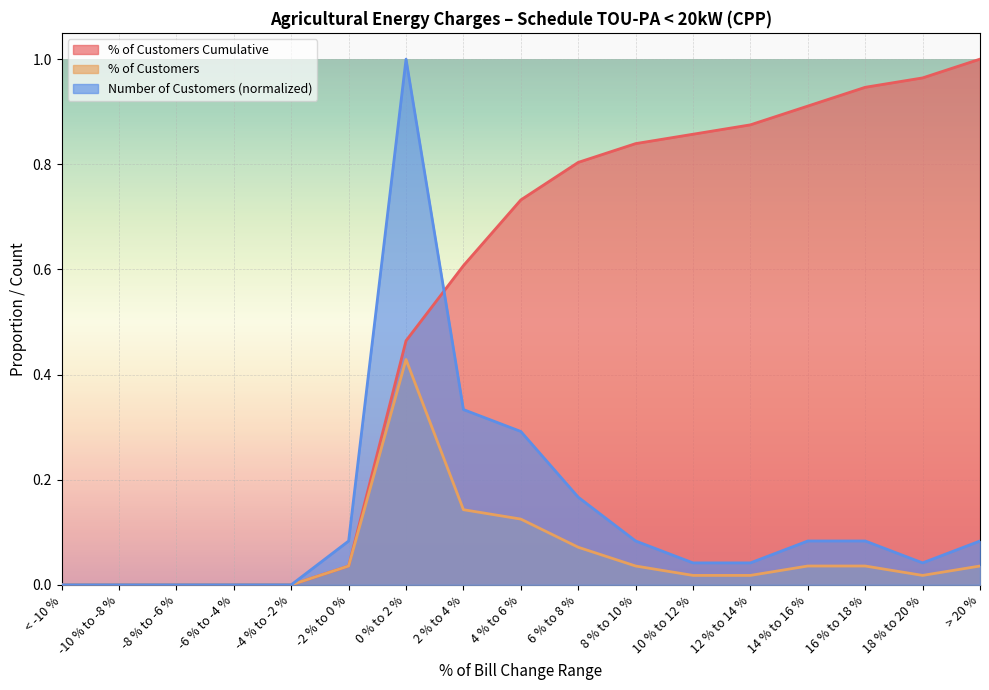

Reading left to right, extract all data points from this chart.

% of Customers Cumulative: 0.0	0.0	0.0	0.0	0.0	0.0	0.5	0.6	0.7	0.8	0.8	0.9	0.9	0.9	0.9	1.0	1.0
% of Customers: 0.0	0.0	0.0	0.0	0.0	0.0	0.4	0.1	0.1	0.1	0.0	0.0	0.0	0.0	0.0	0.0	0.0
Number of Customers: 0.0	0.0	0.0	0.0	0.0	0.1	1.0	0.3	0.3	0.2	0.1	0.0	0.0	0.1	0.1	0.0	0.1